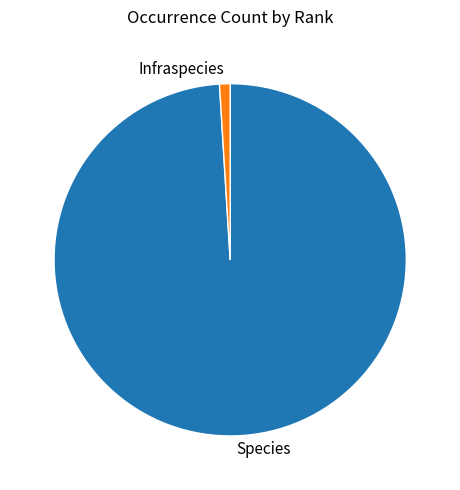

True or false: Infraspecies accounts for 1% of the total.

True